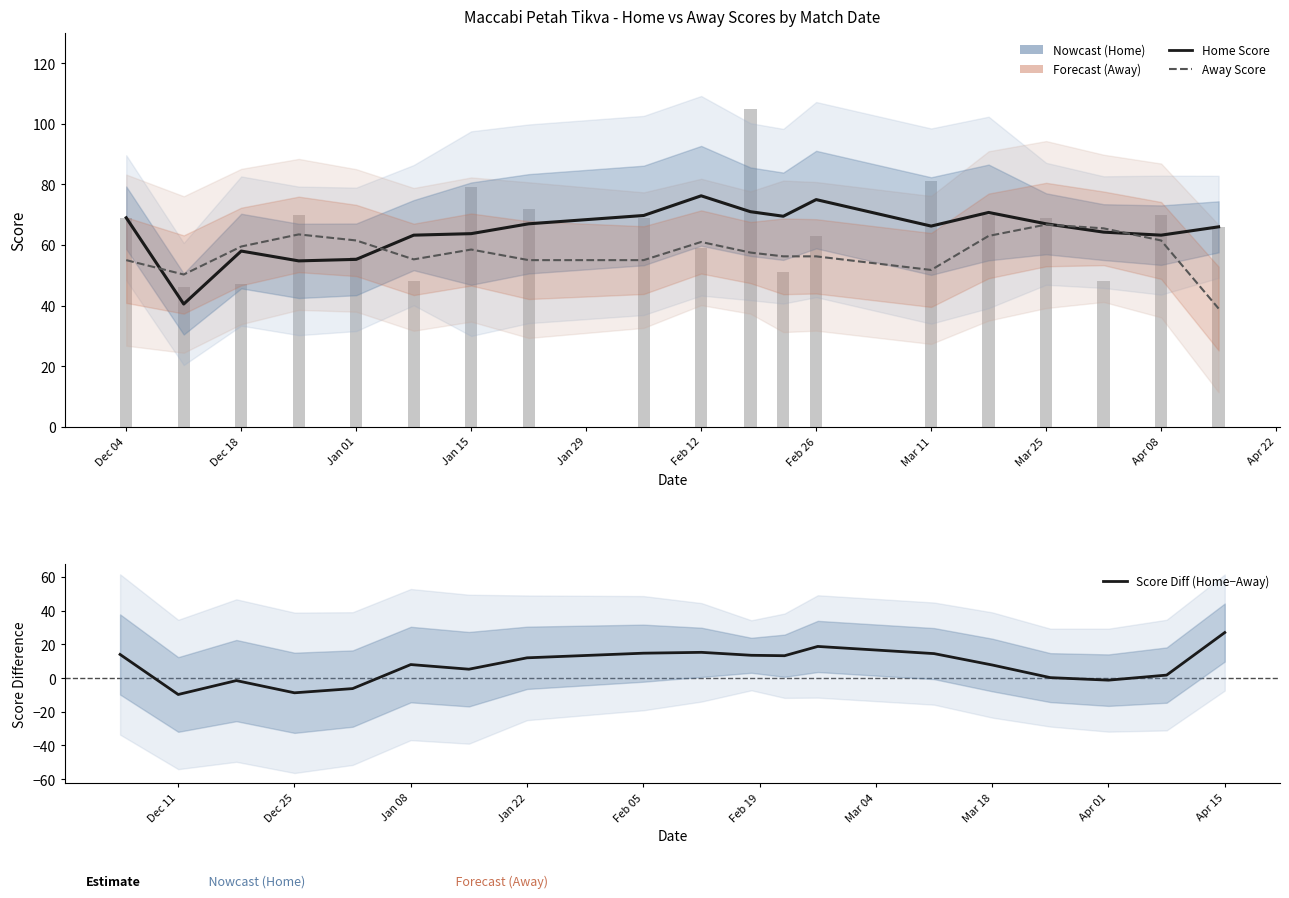

Reading left to right, extract all data points from this chart.

Home Score: 69.0	40.5	58.0	54.8	55.2	63.2	63.8	67.0	69.8	76.2	71.0	69.5	75.0	66.2	70.8	67.0	64.2	63.2	66.0
Away Score: 55.0	50.2	59.5	63.5	61.5	55.2	58.5	55.0	55.0	61.0	57.5	56.2	56.2	51.8	63.0	66.8	65.5	61.5	39.0
Score Diff (Home−Away): 14.0	-9.8	-1.5	-8.8	-6.2	8.0	5.2	12.0	14.8	15.2	13.5	13.2	18.8	14.5	7.8	0.2	-1.2	1.8	27.0